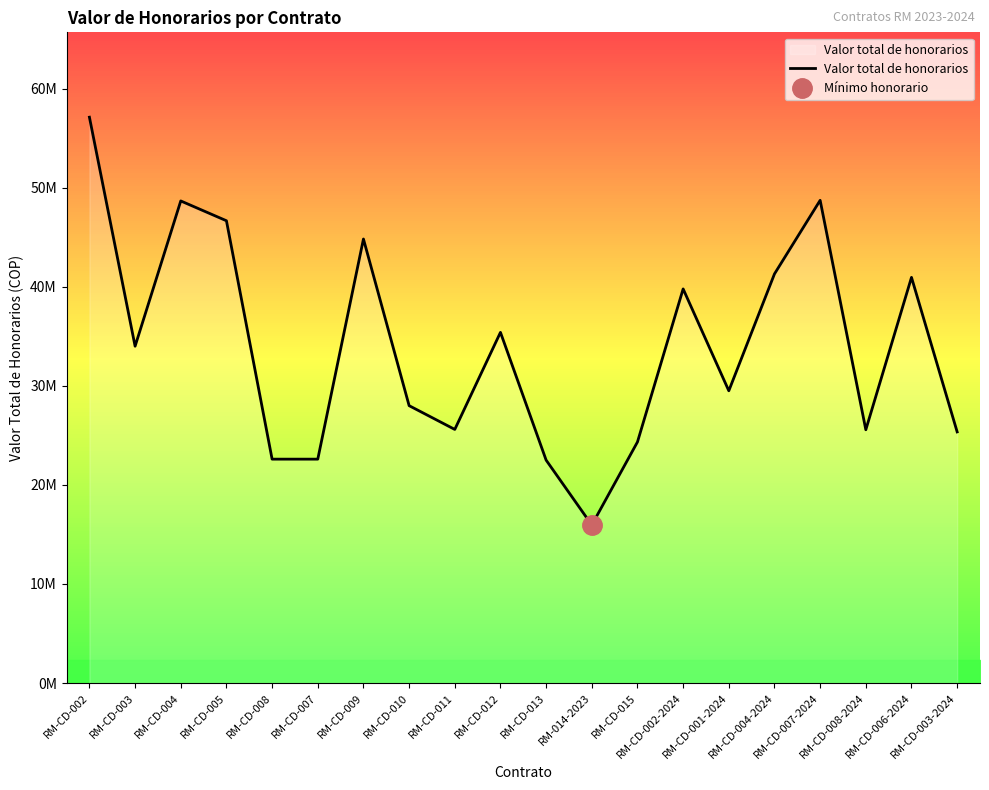

True or false: the data shows 48730500.0 at RM-CD-007-2024.

True